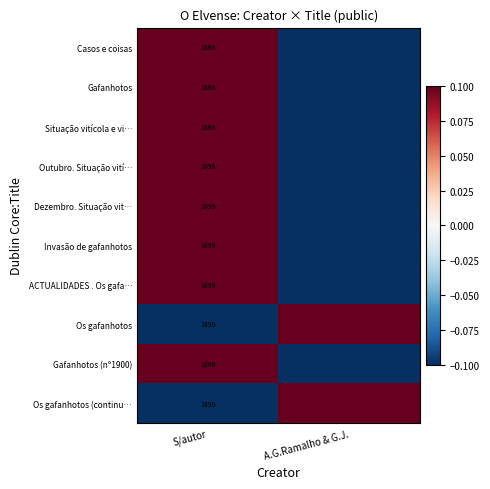

Is it true that Invasão de gafanhotos equals 1899.0 at S/autor?

True